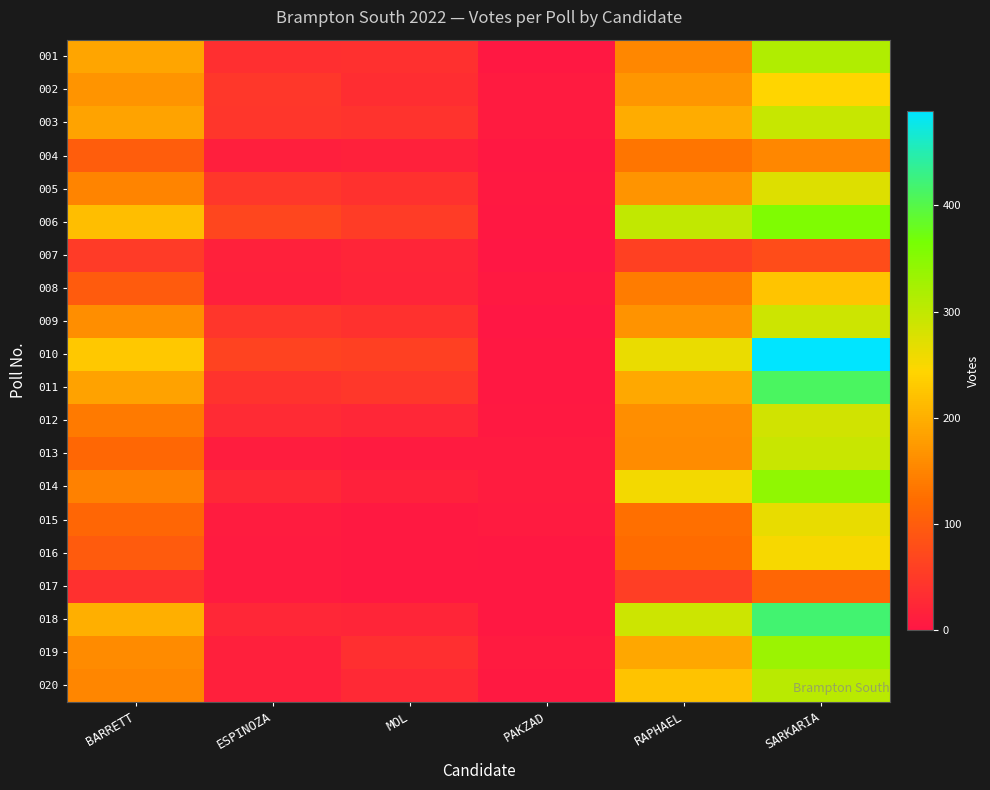

Reading left to right, what are all the values shown in this chart?

001: BARRETT=188	ESPINOZA=35	MOL=37	PAKZAD=3	RAPHAEL=154	SARKARIA=314
002: BARRETT=169	ESPINOZA=46	MOL=34	PAKZAD=7	RAPHAEL=171	SARKARIA=243
003: BARRETT=187	ESPINOZA=44	MOL=42	PAKZAD=7	RAPHAEL=195	SARKARIA=295
004: BARRETT=100	ESPINOZA=13	MOL=16	PAKZAD=3	RAPHAEL=133	SARKARIA=153
005: BARRETT=150	ESPINOZA=47	MOL=39	PAKZAD=5	RAPHAEL=170	SARKARIA=274
006: BARRETT=216	ESPINOZA=68	MOL=54	PAKZAD=3	RAPHAEL=299	SARKARIA=359
007: BARRETT=52	ESPINOZA=17	MOL=22	PAKZAD=0	RAPHAEL=61	SARKARIA=78
008: BARRETT=98	ESPINOZA=15	MOL=21	PAKZAD=5	RAPHAEL=140	SARKARIA=224
009: BARRETT=161	ESPINOZA=45	MOL=40	PAKZAD=1	RAPHAEL=167	SARKARIA=289
010: BARRETT=228	ESPINOZA=64	MOL=60	PAKZAD=3	RAPHAEL=262	SARKARIA=489
011: BARRETT=184	ESPINOZA=41	MOL=46	PAKZAD=2	RAPHAEL=192	SARKARIA=412
012: BARRETT=138	ESPINOZA=30	MOL=24	PAKZAD=4	RAPHAEL=161	SARKARIA=285
013: BARRETT=115	ESPINOZA=10	MOL=7	PAKZAD=6	RAPHAEL=160	SARKARIA=294
014: BARRETT=146	ESPINOZA=26	MOL=17	PAKZAD=9	RAPHAEL=255	SARKARIA=343
015: BARRETT=113	ESPINOZA=9	MOL=5	PAKZAD=7	RAPHAEL=126	SARKARIA=264
016: BARRETT=99	ESPINOZA=6	MOL=4	PAKZAD=3	RAPHAEL=121	SARKARIA=252
017: BARRETT=38	ESPINOZA=6	MOL=3	PAKZAD=2	RAPHAEL=57	SARKARIA=114
018: BARRETT=199	ESPINOZA=24	MOL=22	PAKZAD=2	RAPHAEL=289	SARKARIA=420
019: BARRETT=157	ESPINOZA=15	MOL=35	PAKZAD=6	RAPHAEL=190	SARKARIA=333
020: BARRETT=151	ESPINOZA=14	MOL=27	PAKZAD=4	RAPHAEL=223	SARKARIA=306